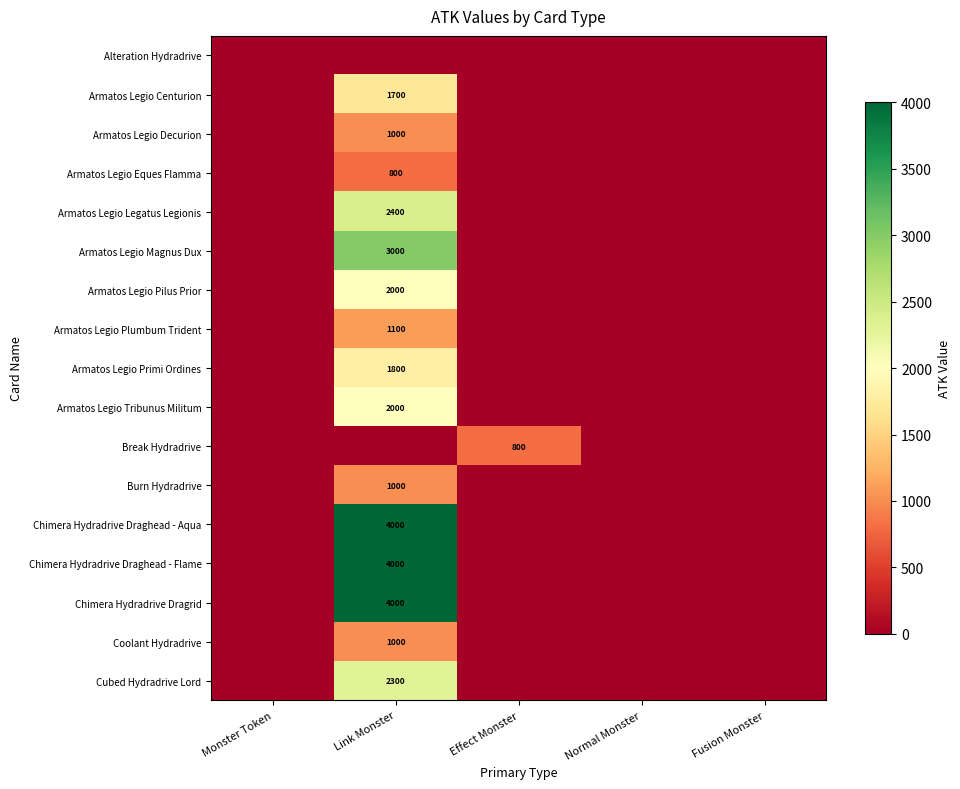

What is the spread (max minus min) of values at Effect Monster?

800